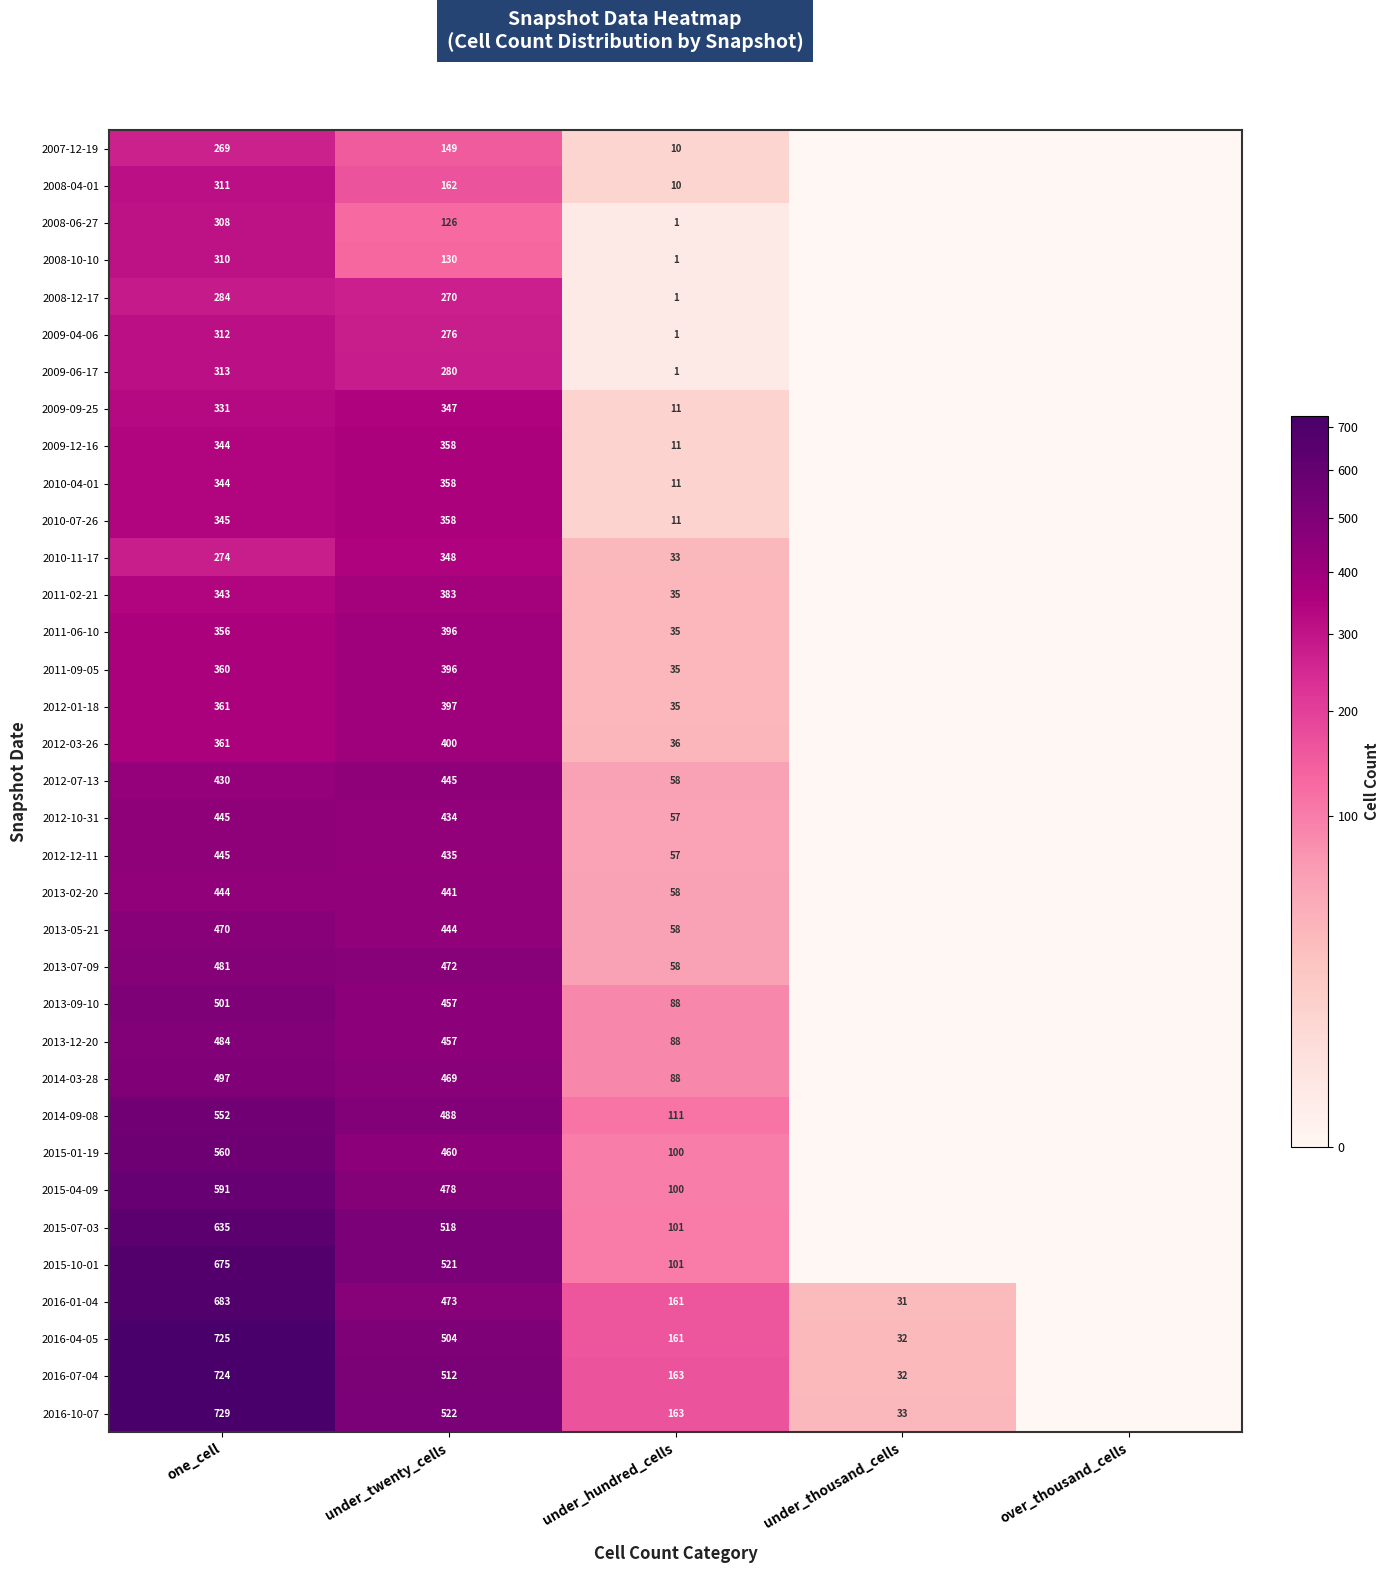

Is it true that 2014-03-28 equals 212 at under_twenty_cells?

False